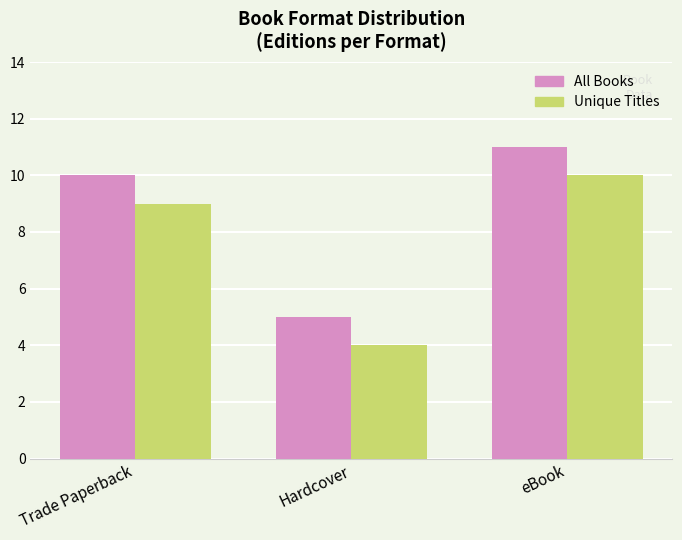

What are all the series names shown in the legend?

All Books, Unique Titles